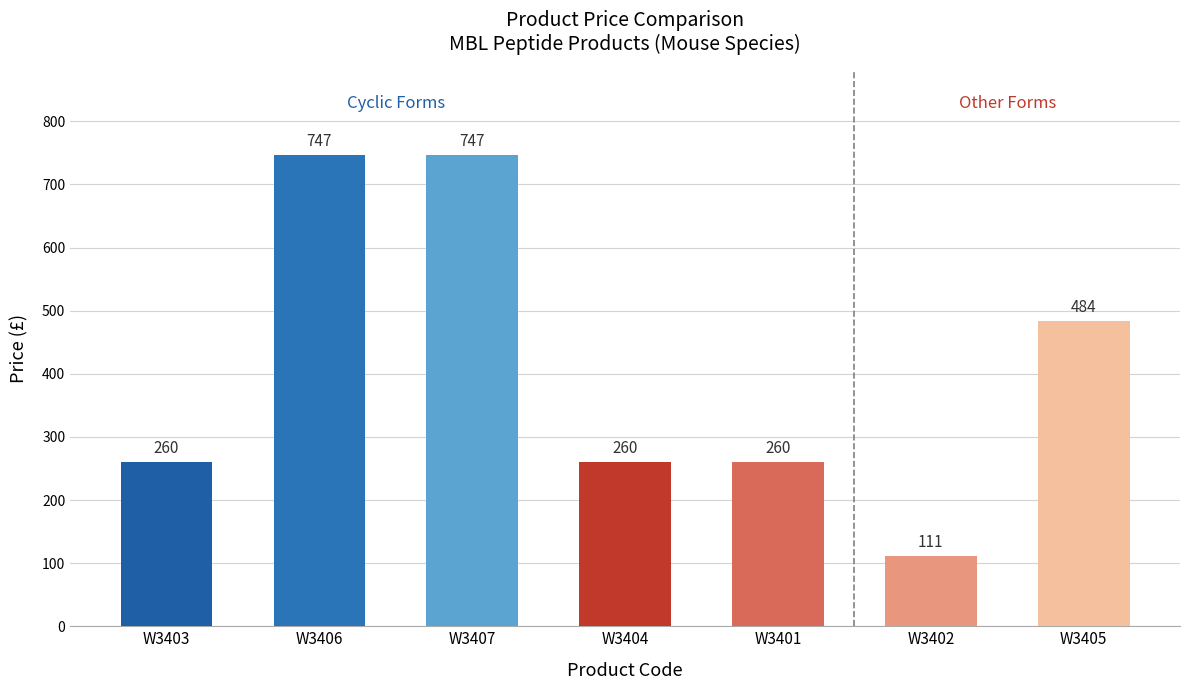

How many values are below 260?

1